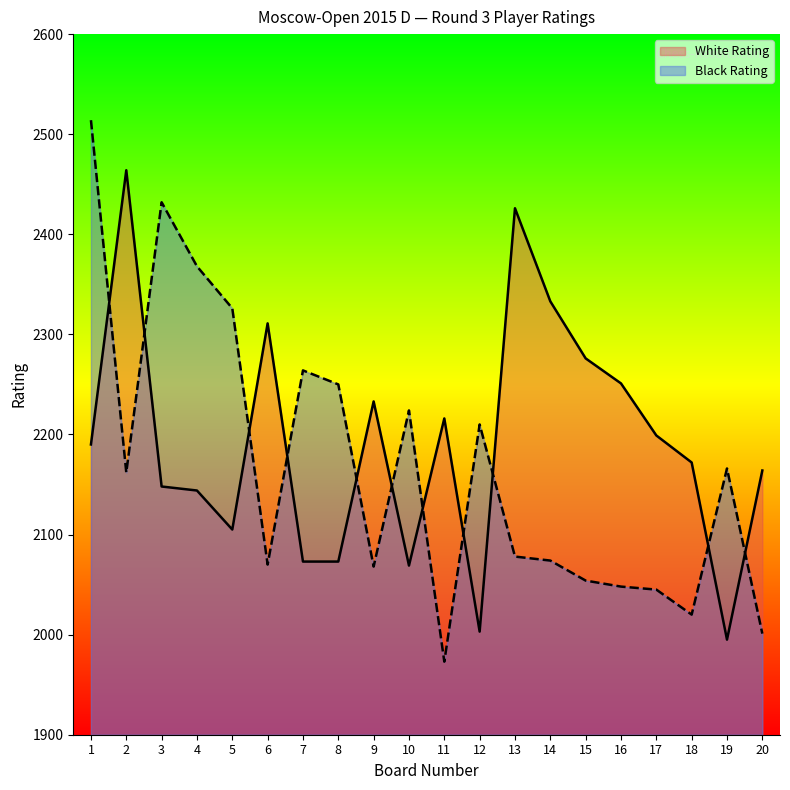

At which label is White Rating closest to 2229?

9